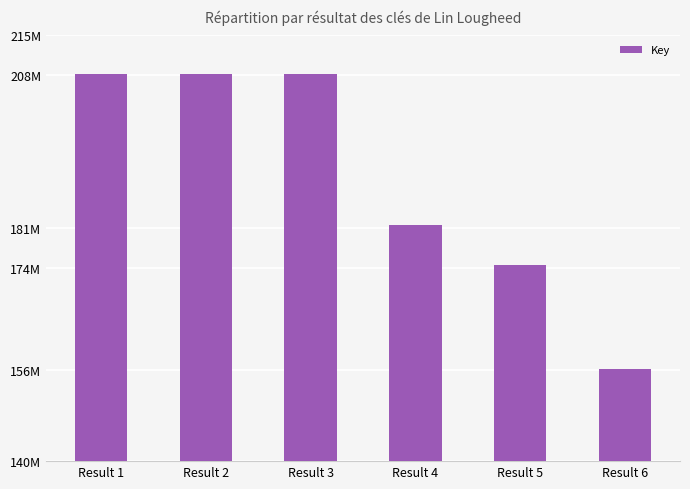

Where does the data first go above 208258627?

Result 2